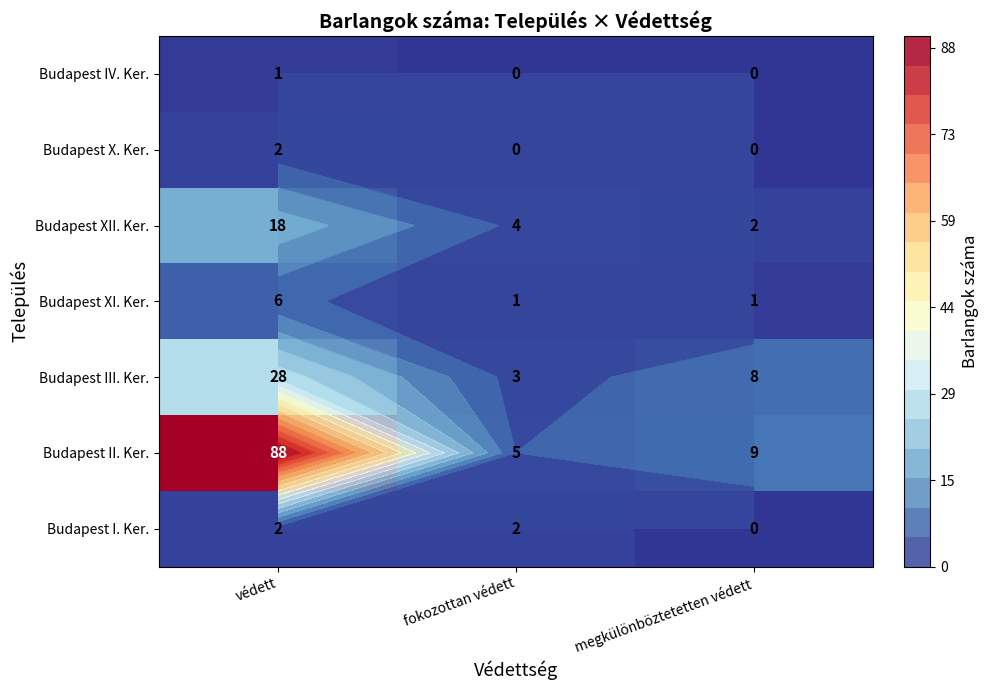

Is the value of Budapest XII. Ker. at fokozottan védett greater than the value of Budapest XI. Ker. at védett?

No